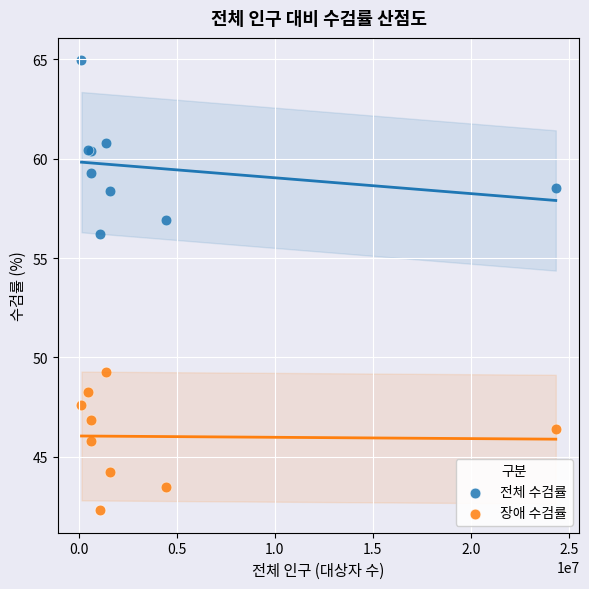

Across all series, what Y value is closest to 53?

56.2